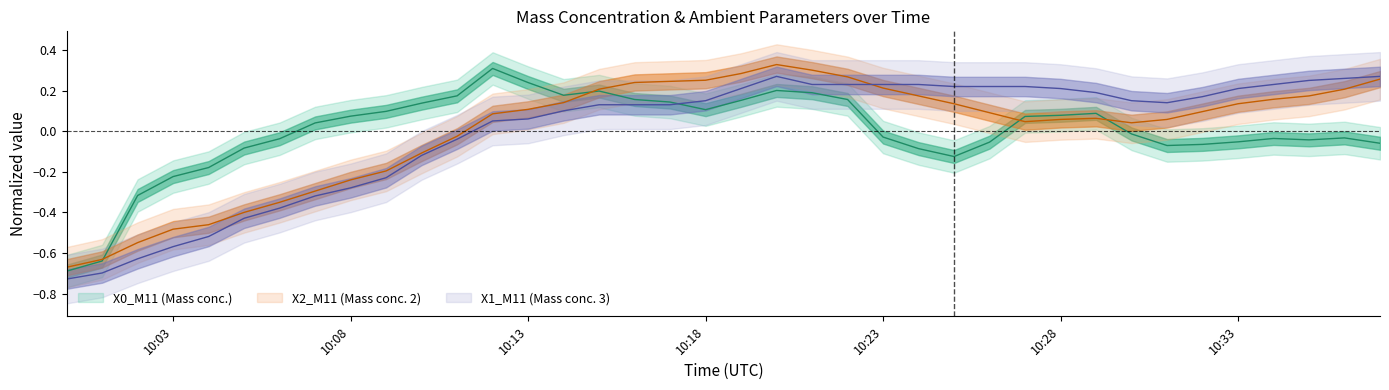

What is the total value across all series at 10:33?

0.3